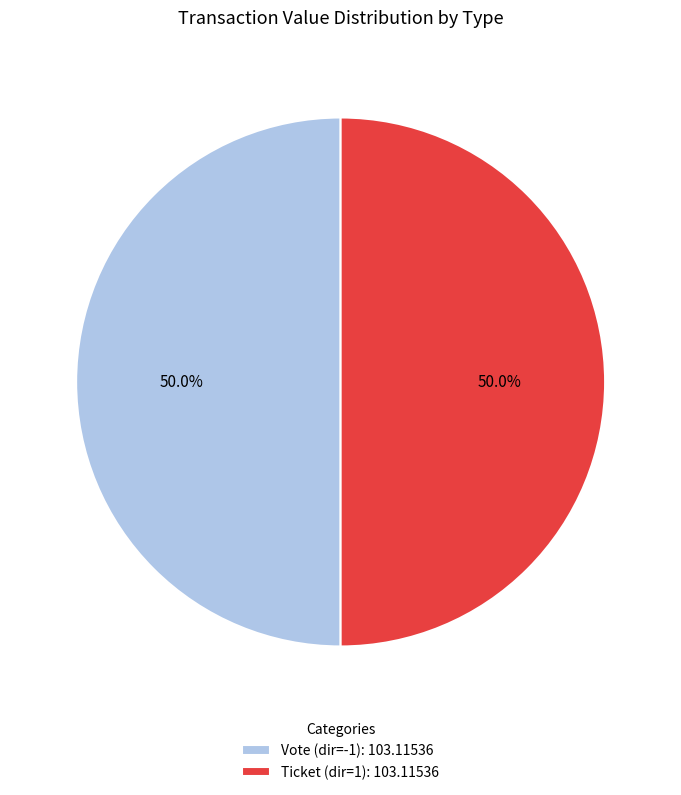

How much of the chart is everything except Ticket (dir=1): 103.11536?

50.0%